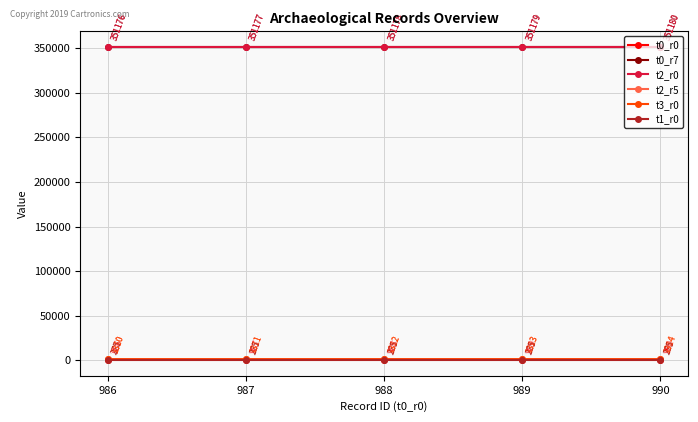

At which category does the chart reach its minimum across all series?

986